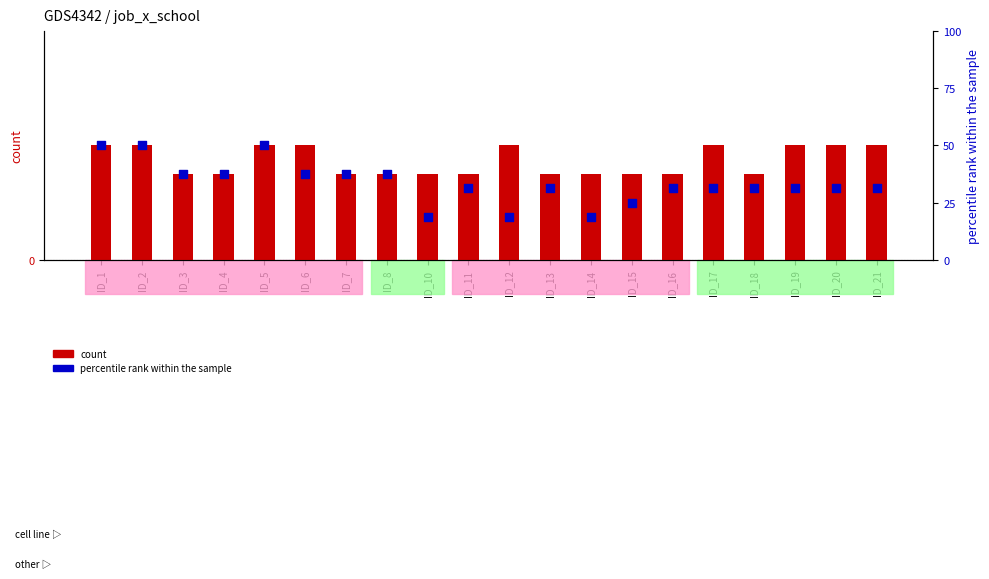

Which series has the largest total across all categories?

percentile rank within the sample